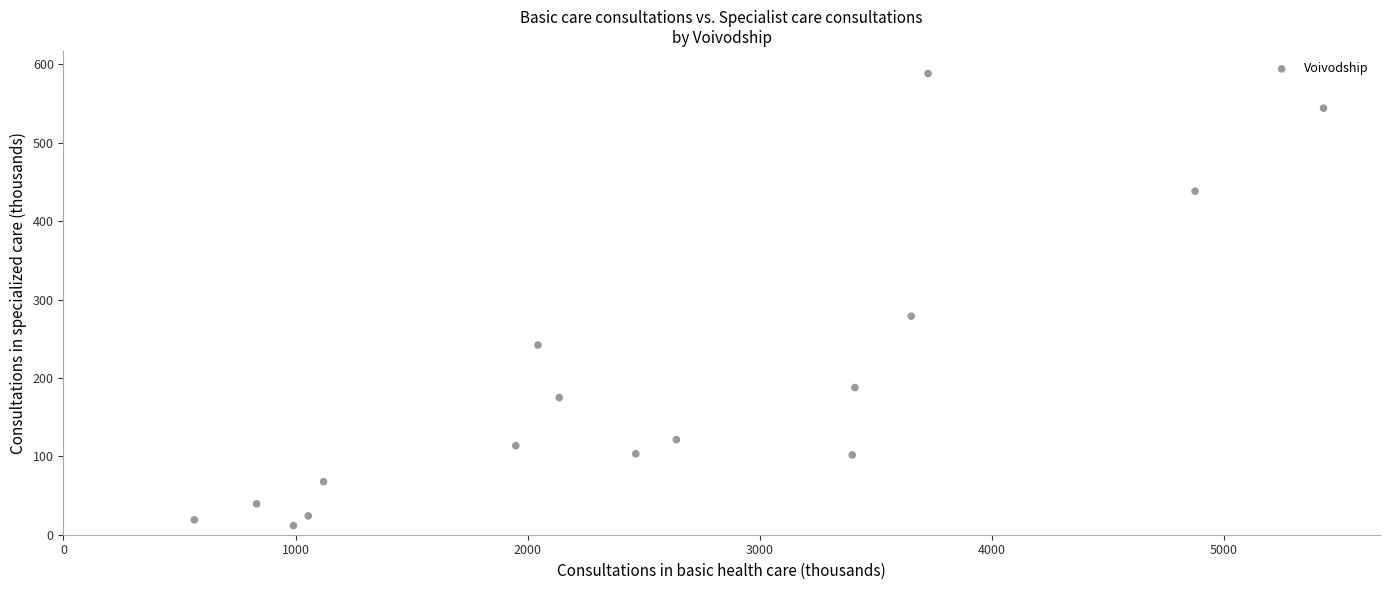

What is the range of Y values (max minus min)?

576.6